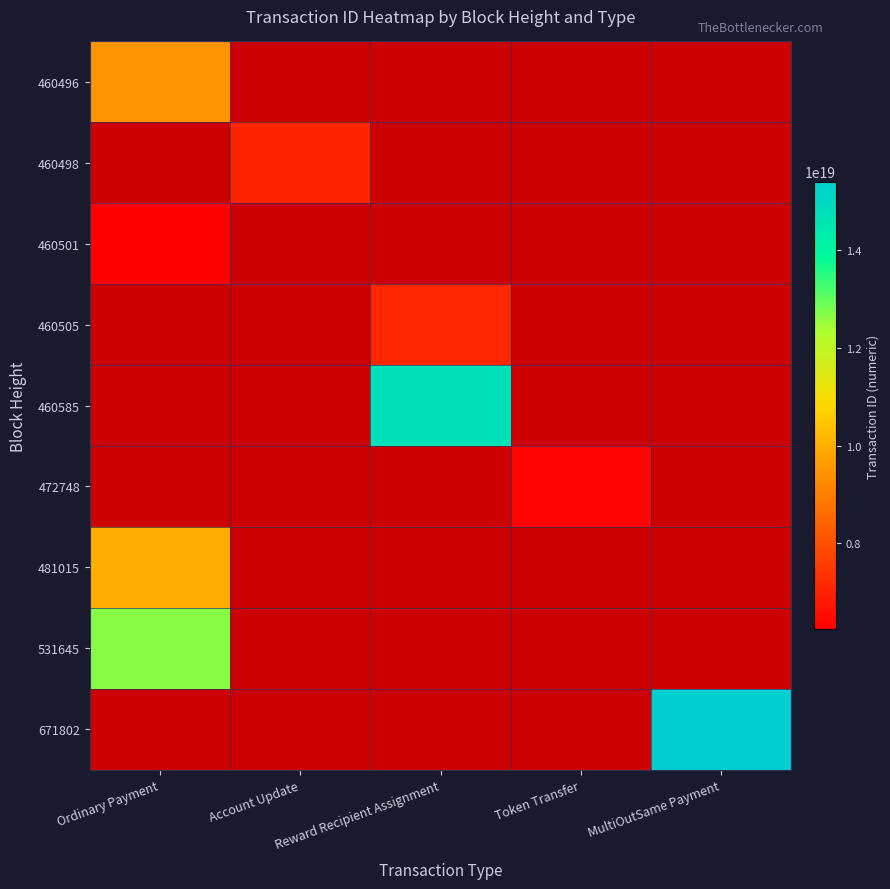

Between Token Transfer and Account Update, which is larger?

Account Update